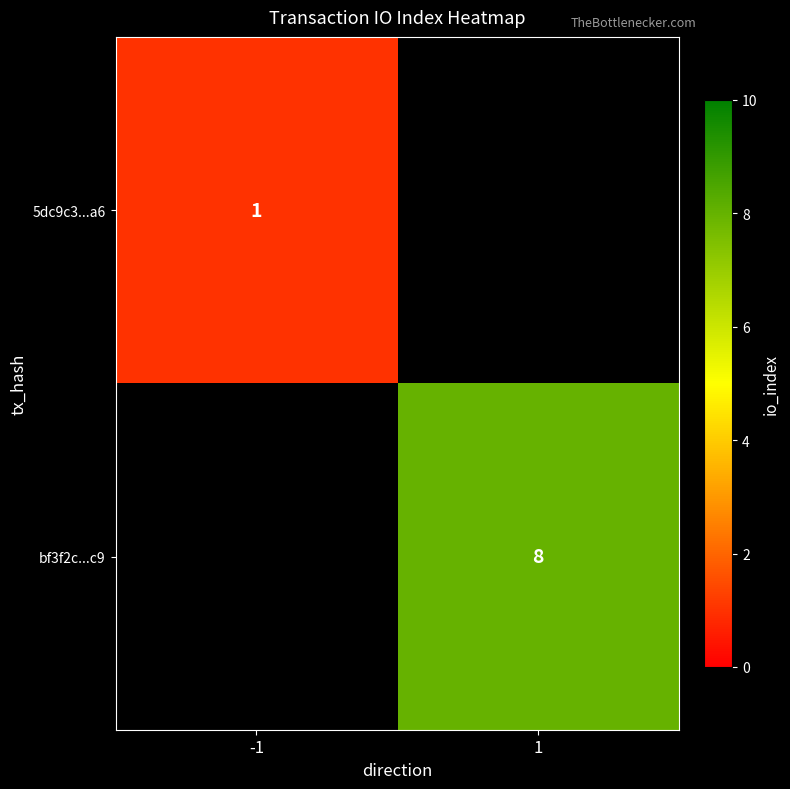

True or false: 5dc9c3...a6 has a value of 0 at -1.

False